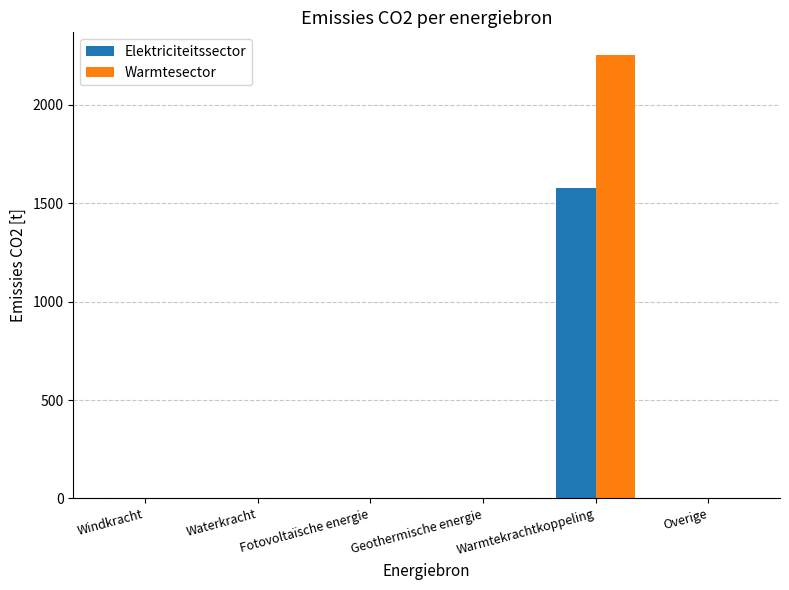

Is it true that Elektriciteitssector equals 0.0 at Waterkracht?

True